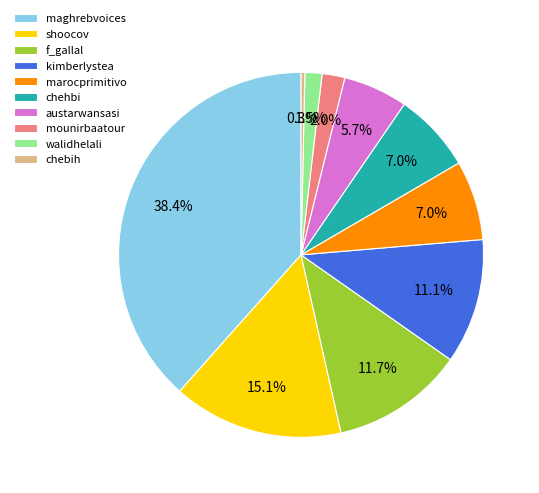

Combined, do marocprimitivo and austarwansasi account for over 50%?

No